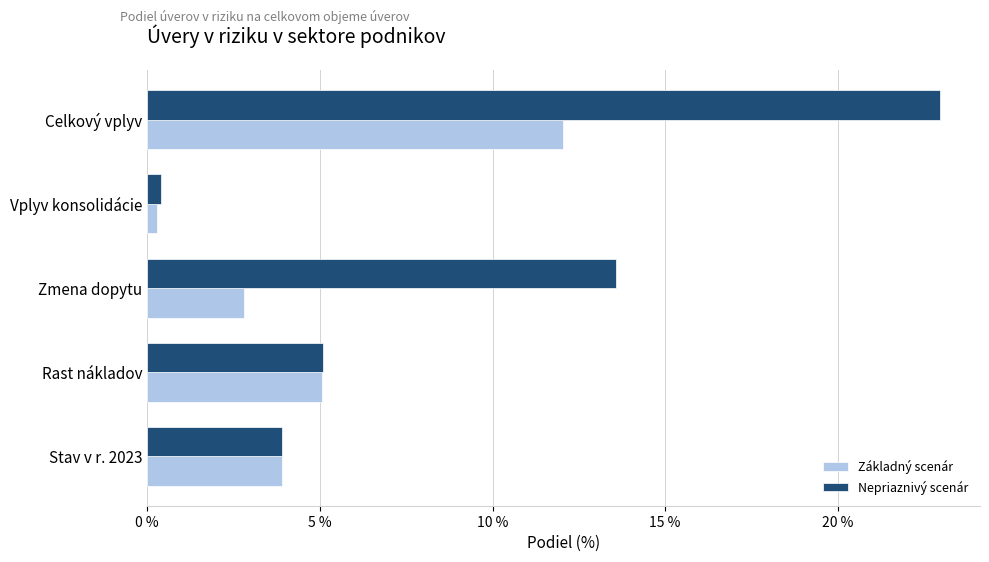

At which category does the chart reach its minimum across all series?

Vplyv konsolidácie